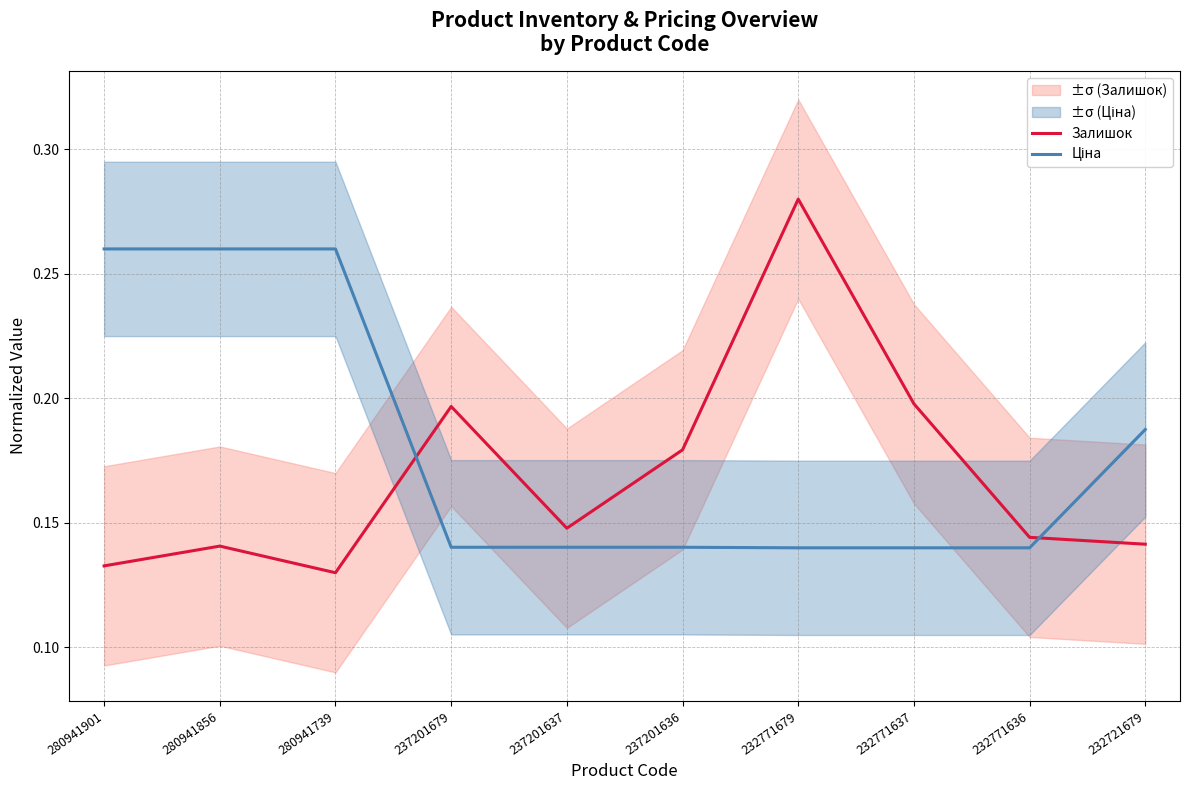

What is the spread (max minus min) of values at 232771679?

0.1